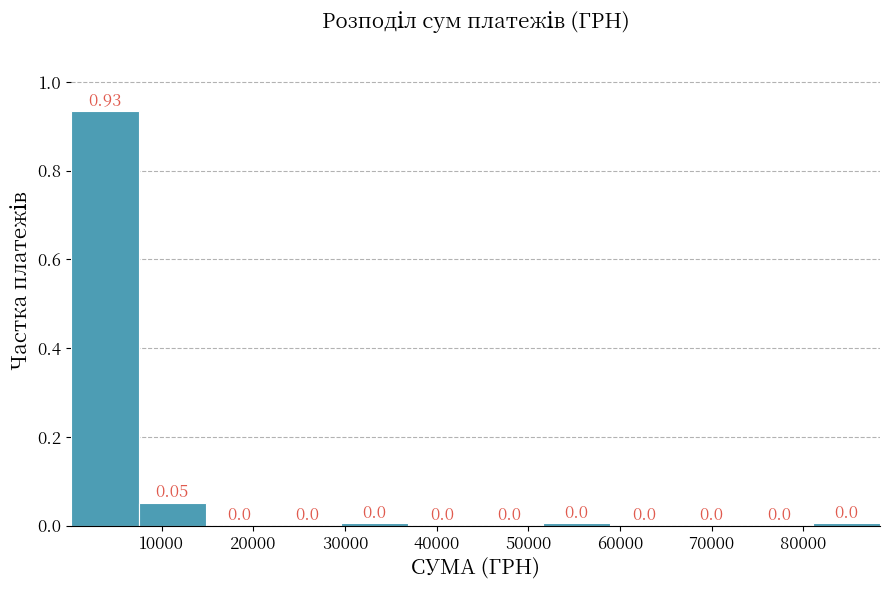

Reading left to right, list every bar in this chart as the range it spans on the x-axis followed by its height. The bar edges are not printed on the chart, so give them approximately, as read against the axis.

0 to 7000: 0.93
7000 to 15000: 0.05
15000 to 22000: 0.00
22000 to 30000: 0.00
30000 to 37000: 0.00
37000 to 44000: 0.00
44000 to 52000: 0.00
52000 to 59000: 0.00
59000 to 66000: 0.00
66000 to 74000: 0.00
74000 to 81000: 0.00
81000 to 88000: 0.00